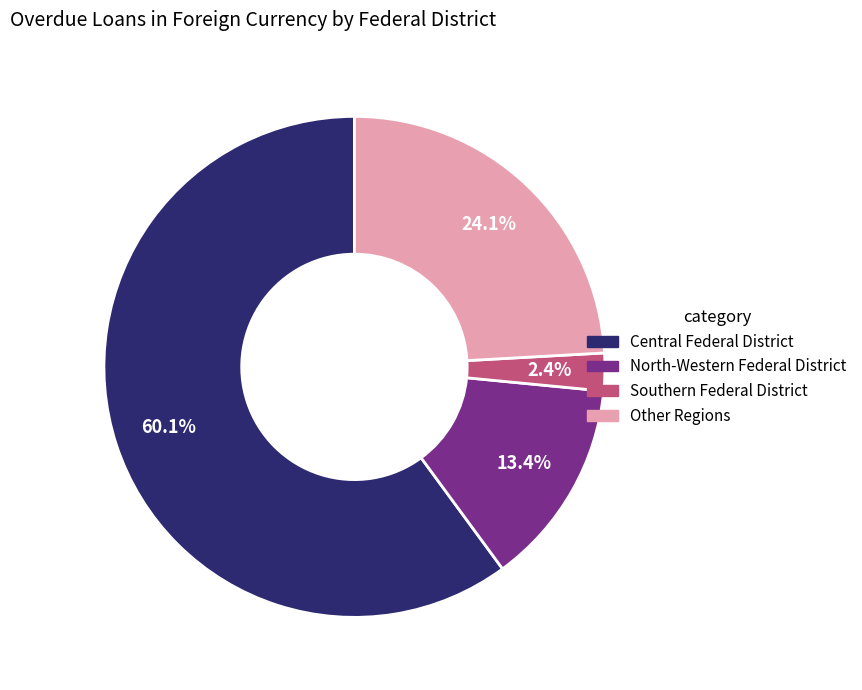

What is the majority slice?

Central Federal District